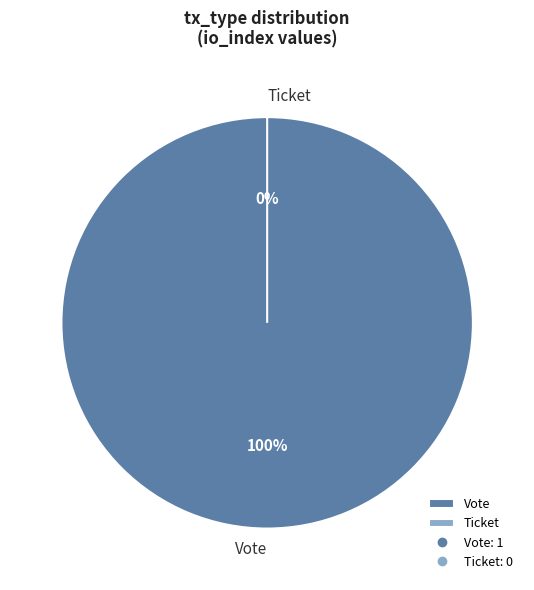

Rank the categories by value from highest to lowest.

Vote, Ticket